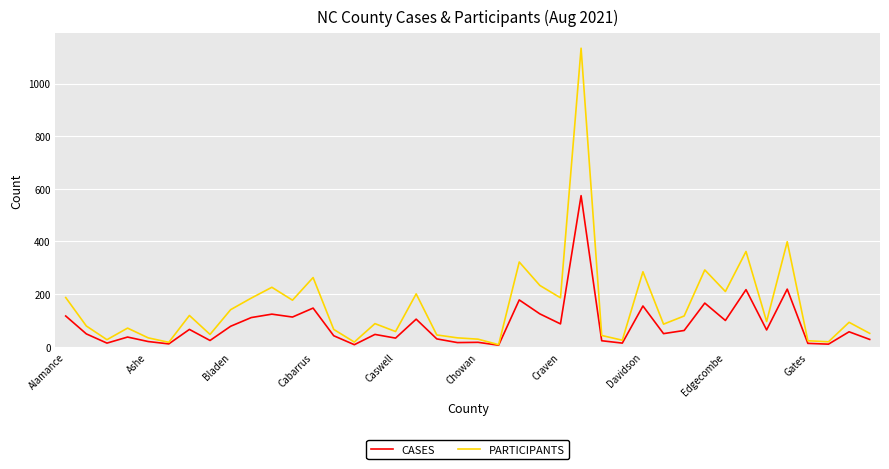

Which series has the largest total across all categories?

PARTICIPANTS